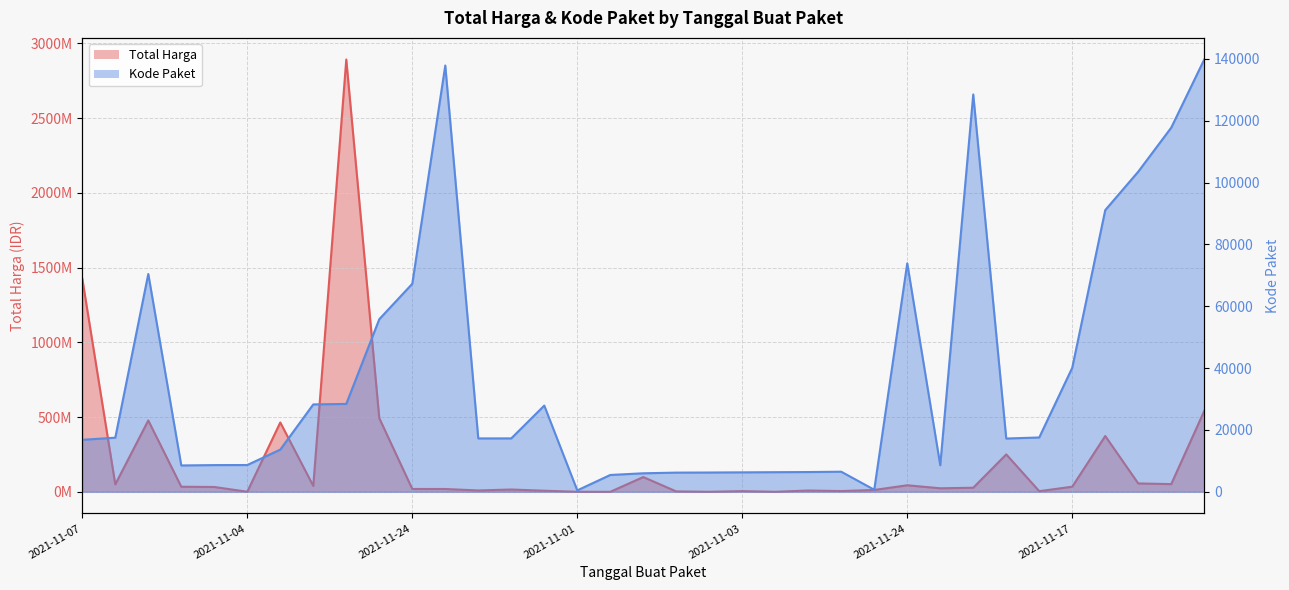

Which series changed the most between 2021-11-04 and 2021-12-03?

Total Harga